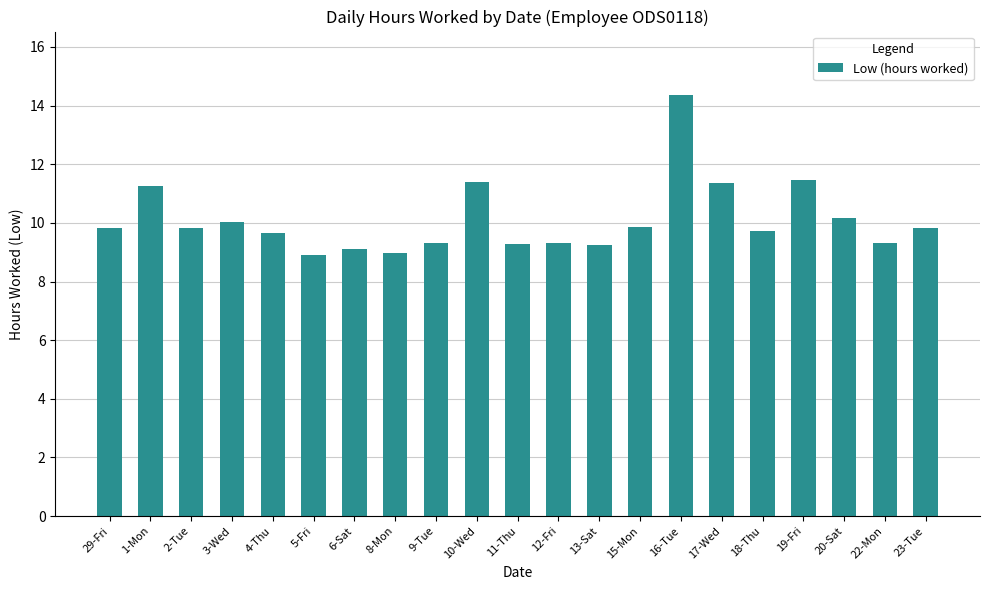

What is the smallest value displayed?

8.9